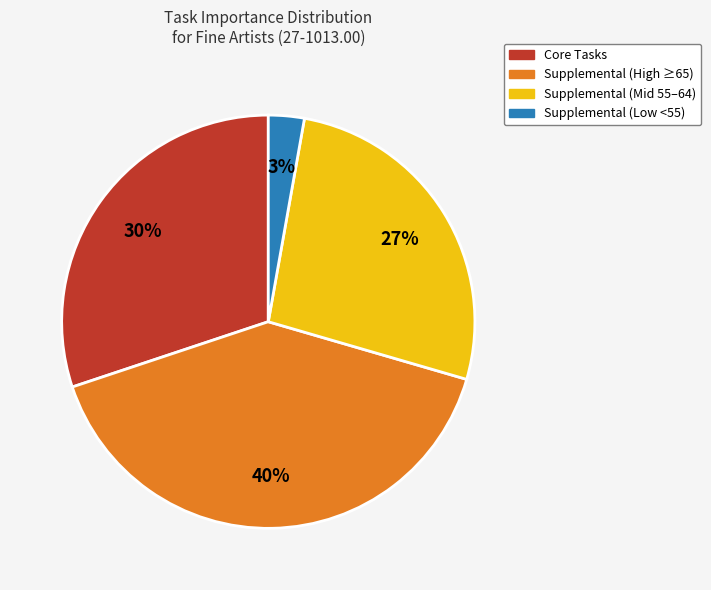

Do Core Tasks and Supplemental (Low <55) together represent more than half of the pie?

No